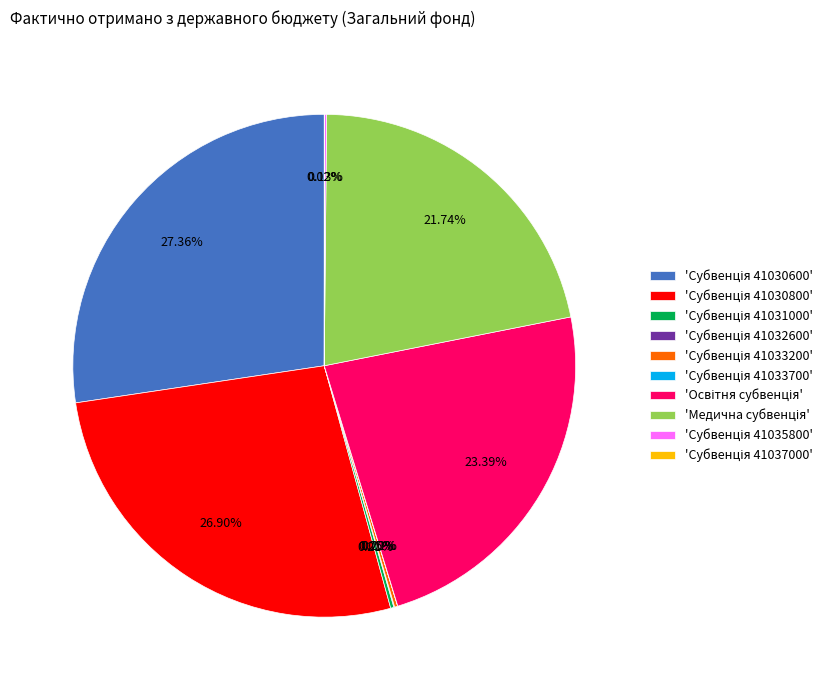

Does any single category account for the majority?

No